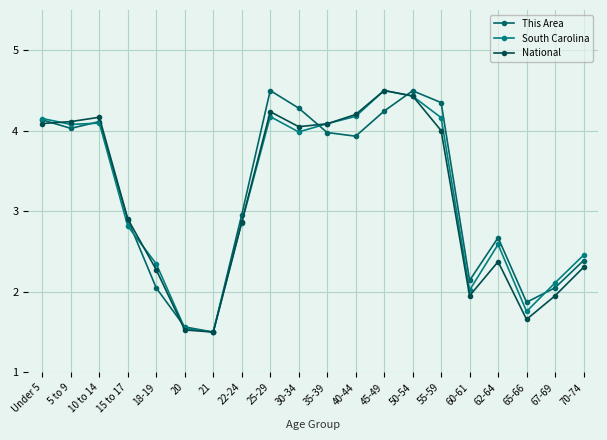

Between which two adjacent categories do This Area and South Carolina first intersect?

5 to 9 and 10 to 14